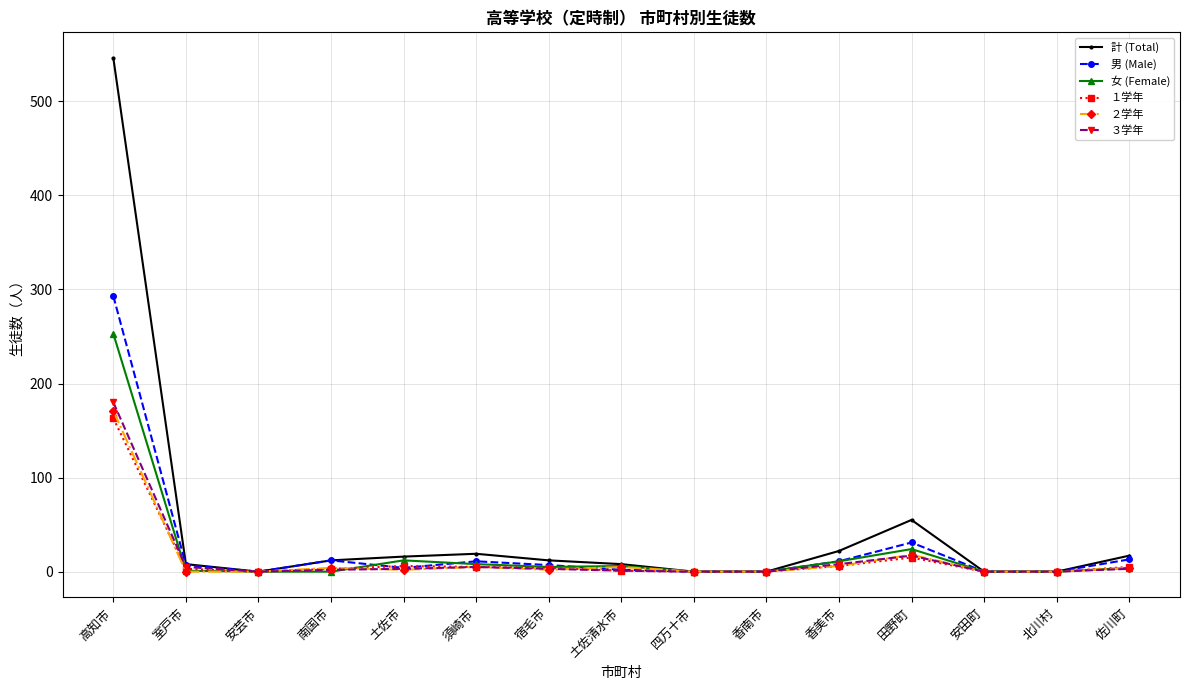

How many data points does each series have?

15